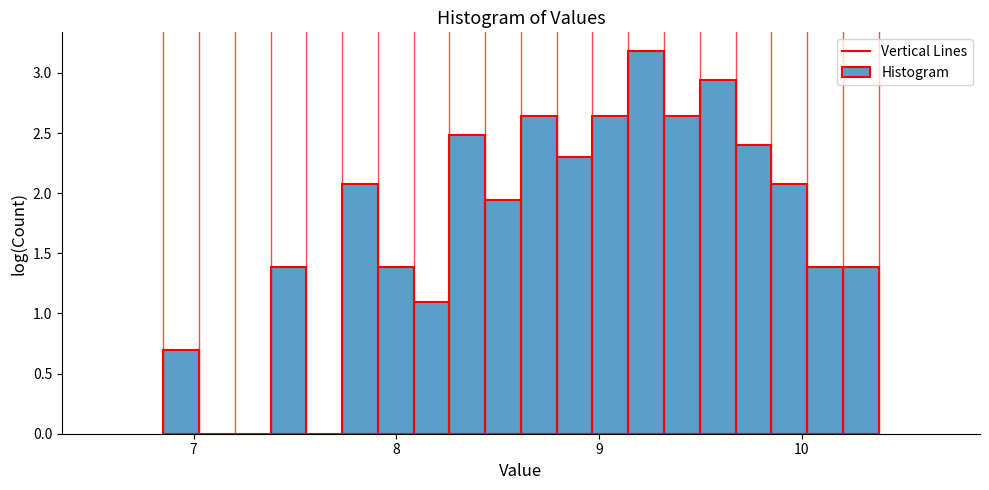

Read against the x-axis, roughly where is the centre of the tallest bar?

9.2